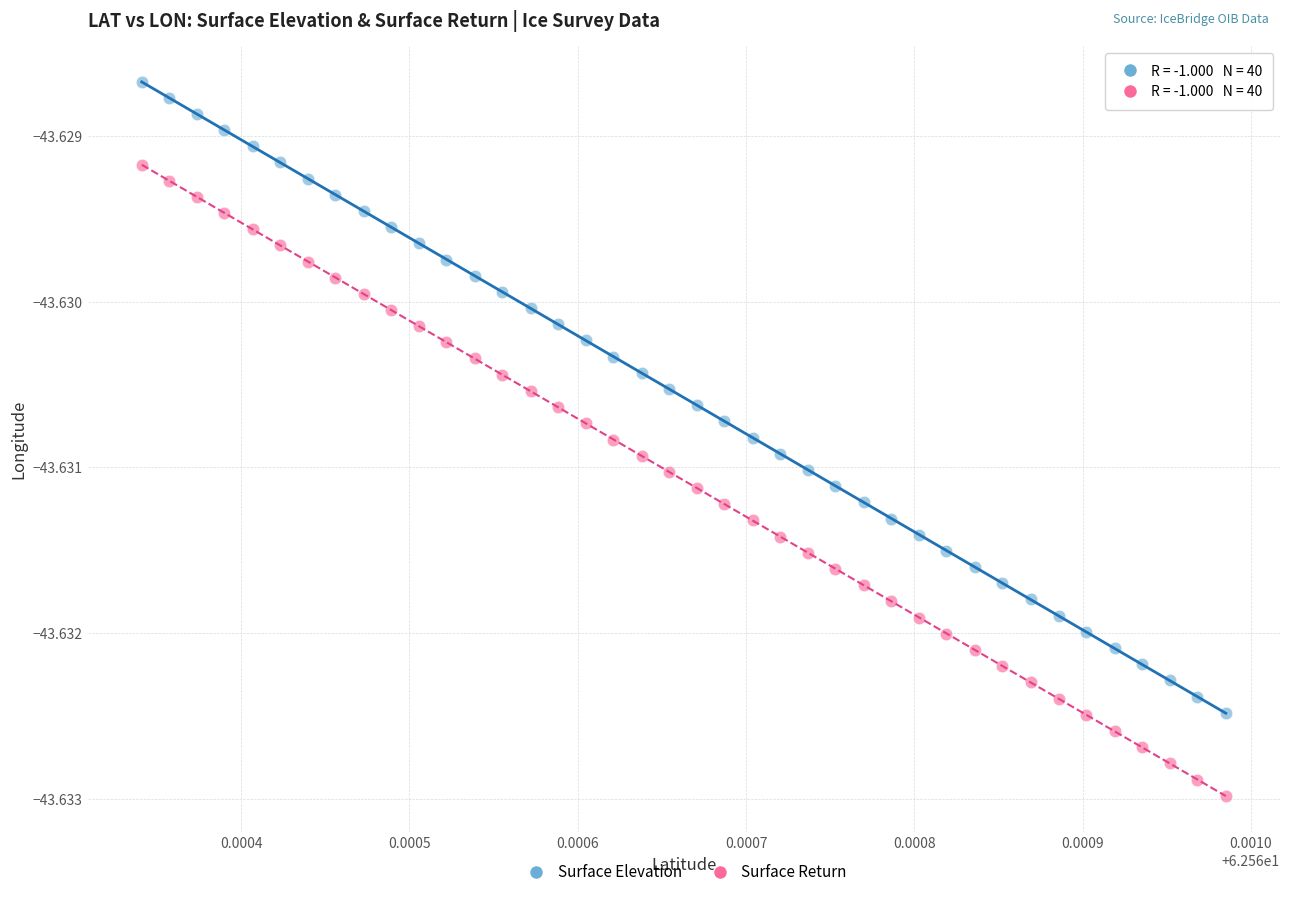

What are all the series names shown in the legend?

Surface Elevation, Surface Return